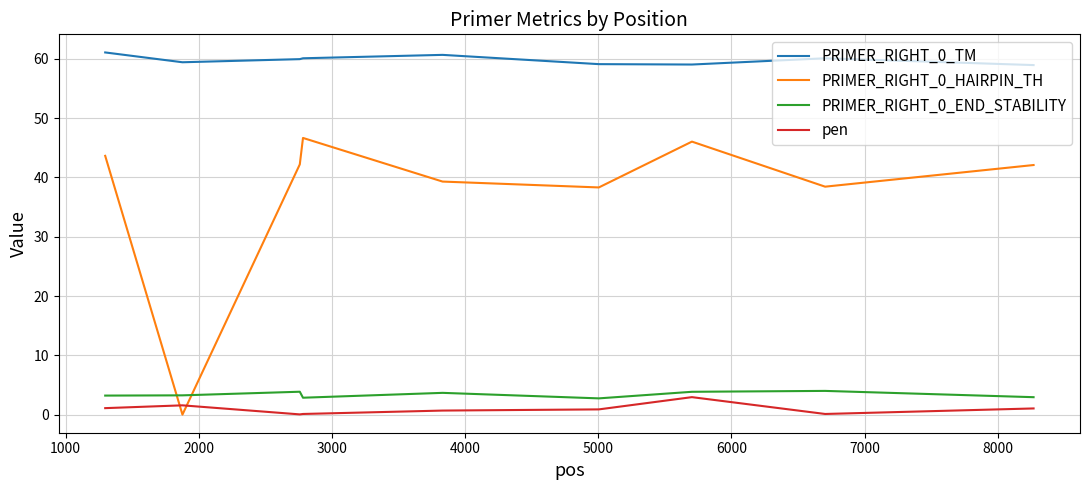

True or false: PRIMER_RIGHT_0_TM and PRIMER_RIGHT_0_HAIRPIN_TH intersect in this chart.

False